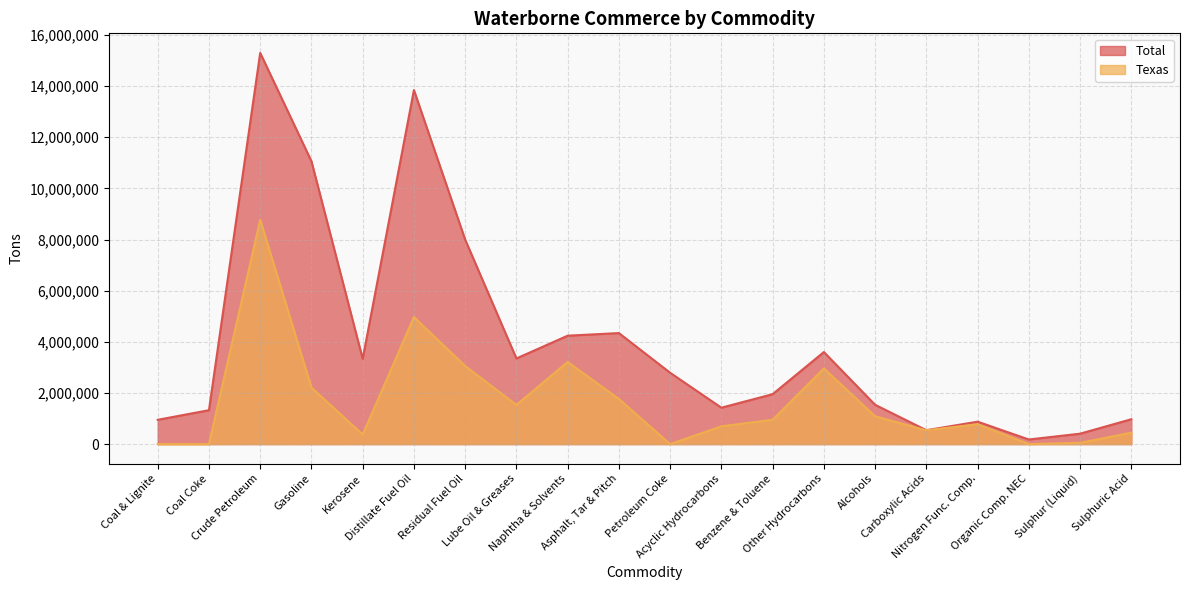

True or false: Texas and Total cross at least once.

False